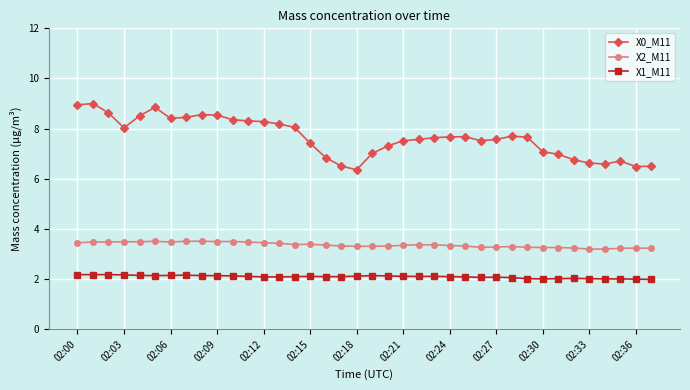

Which series has the largest total across all categories?

X0_M11